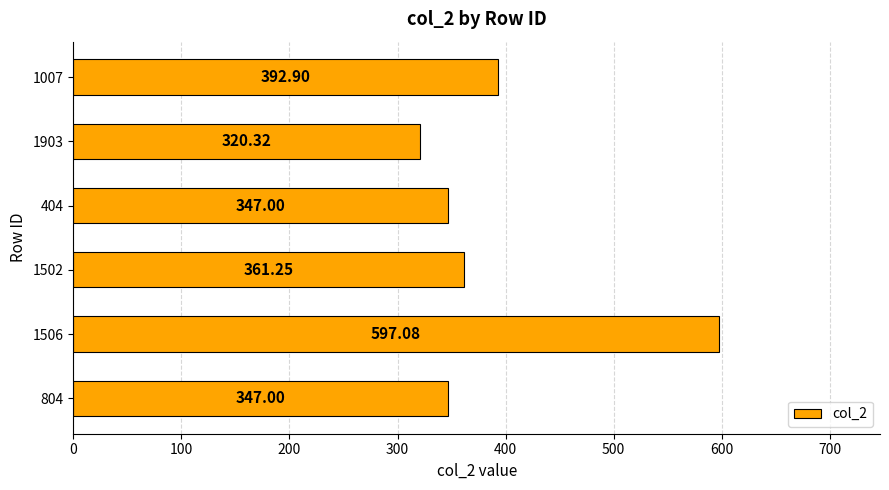

What is the sum of the values at 804 and 1903?

667.3